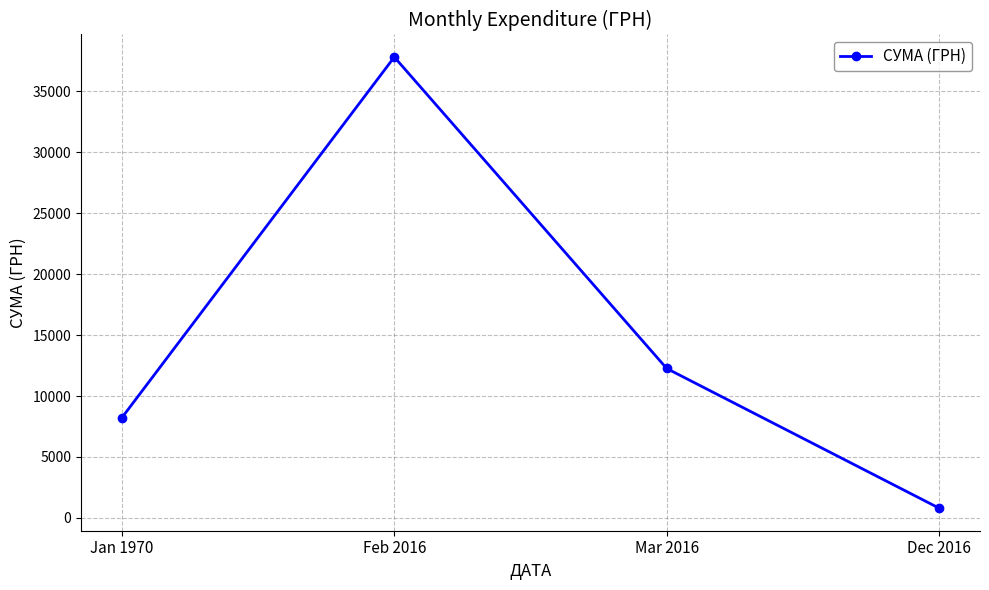

Rank the categories by value from highest to lowest.

Feb 2016, Mar 2016, Jan 1970, Dec 2016